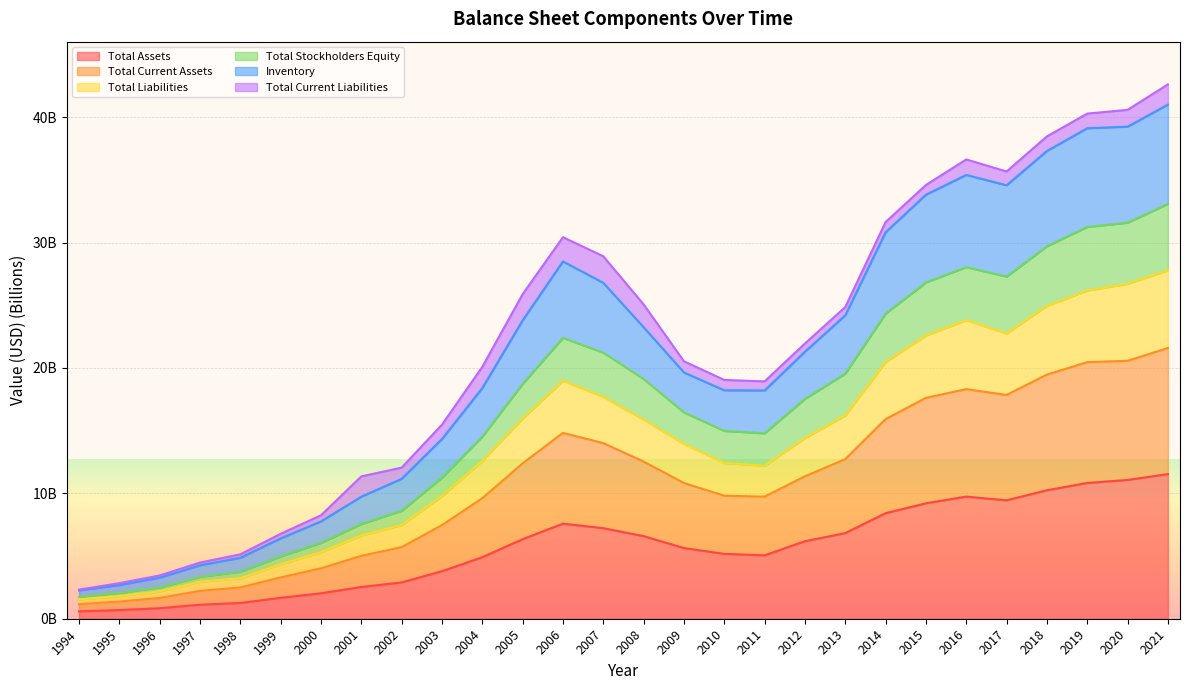

Read the Inventory value at 2020.

39.2